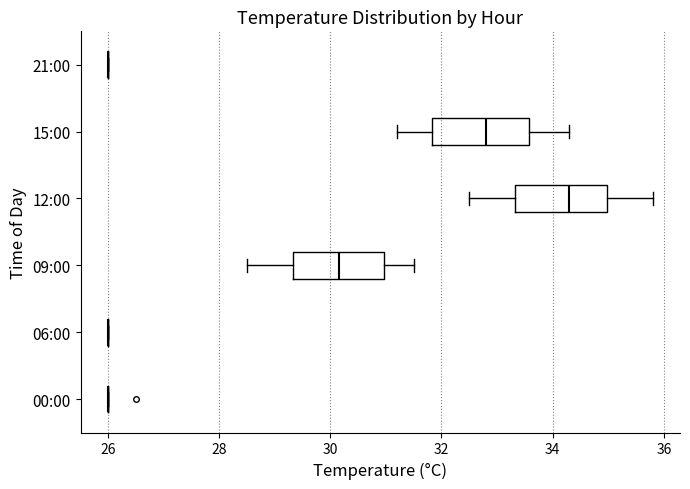

Reading bottom to top, transcribe this box plot: for each box, give where its median line is, the range the box spans, and where its two whiskers end, as read against the x-axis. The values are not printed on the chart, so give them approximately, as read against the axis.

00:00: box collapsed to a line at 26.0, whiskers 26.0 to 26.0
06:00: box collapsed to a line at 26.0, whiskers 26.0 to 26.0
09:00: median 30.2, box 29.4 to 31.0, whiskers 28.6 to 31.6
12:00: median 34.4, box 33.4 to 35.0, whiskers 32.6 to 35.8
15:00: median 32.8, box 31.8 to 33.6, whiskers 31.2 to 34.4
21:00: box collapsed to a line at 26.0, whiskers 26.0 to 26.0